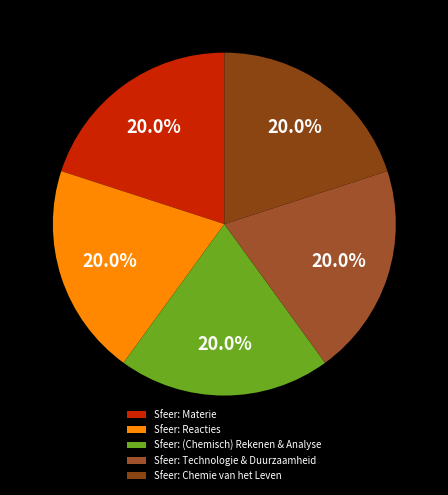

Which category has the smallest portion of the pie?

Sfeer: Materie